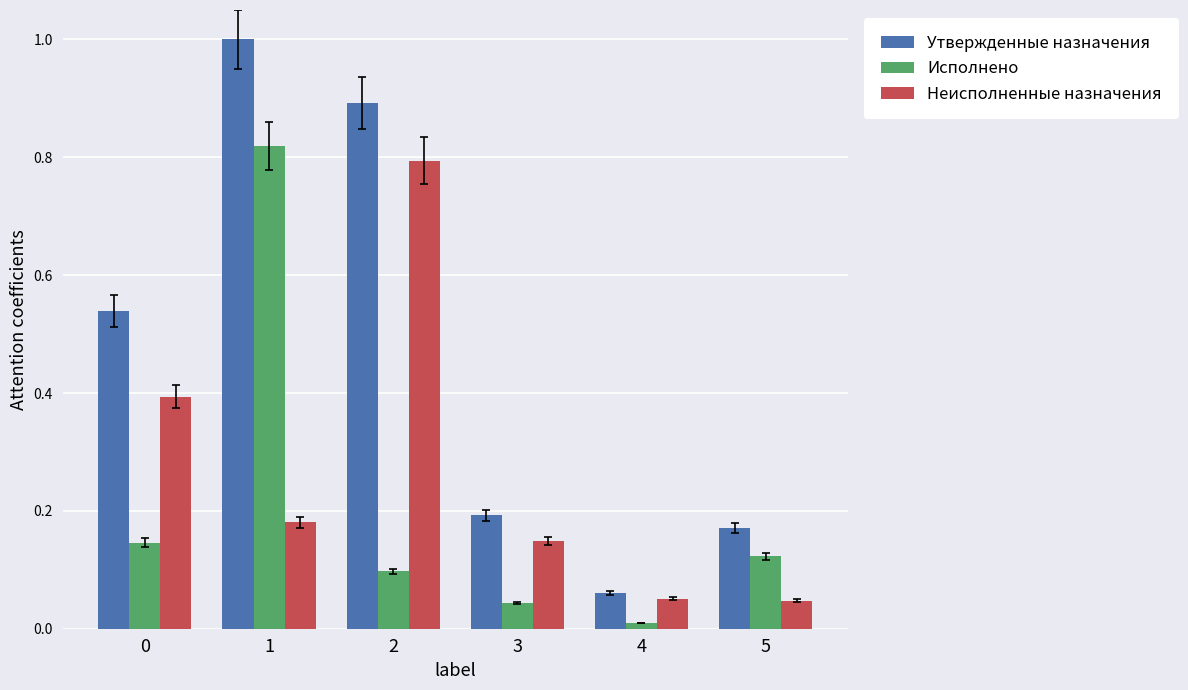

At which label does Исполнено reach its minimum?

4